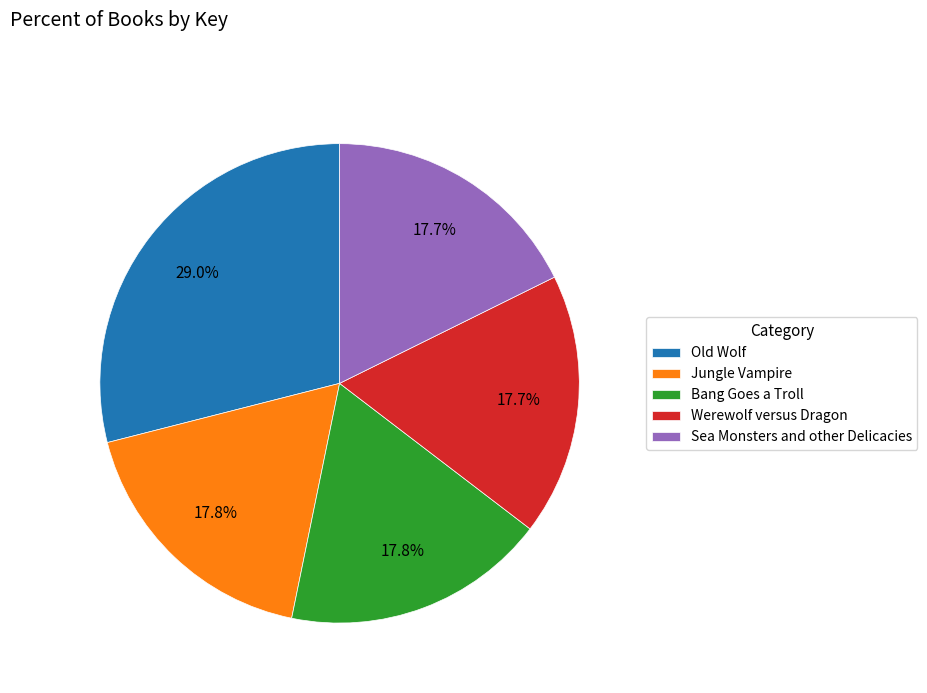

Is it true that Werewolf versus Dragon is 18% of the pie?

True